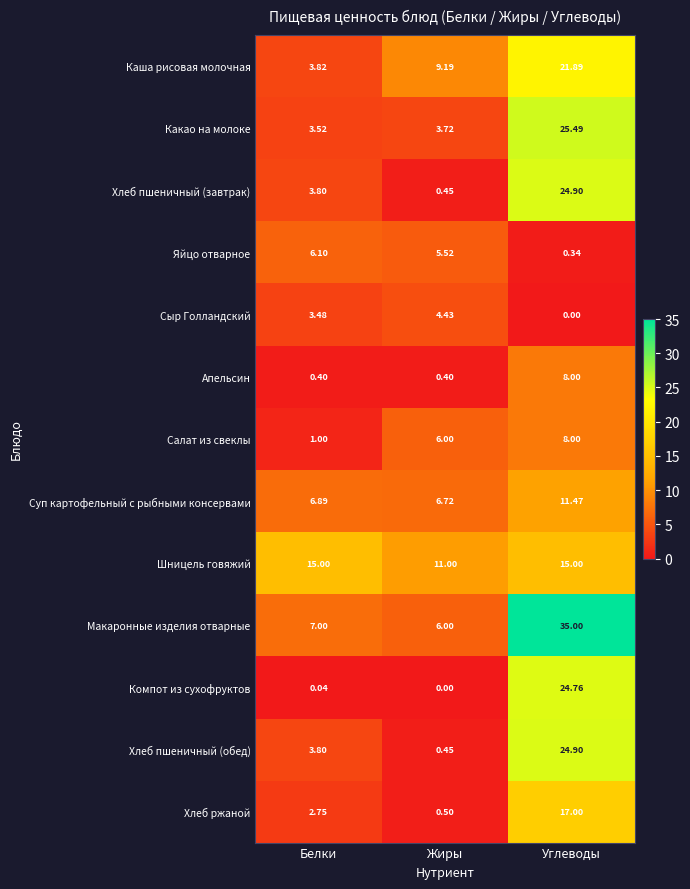

Which series changed the most between Белки and Жиры?

Каша рисовая молочная